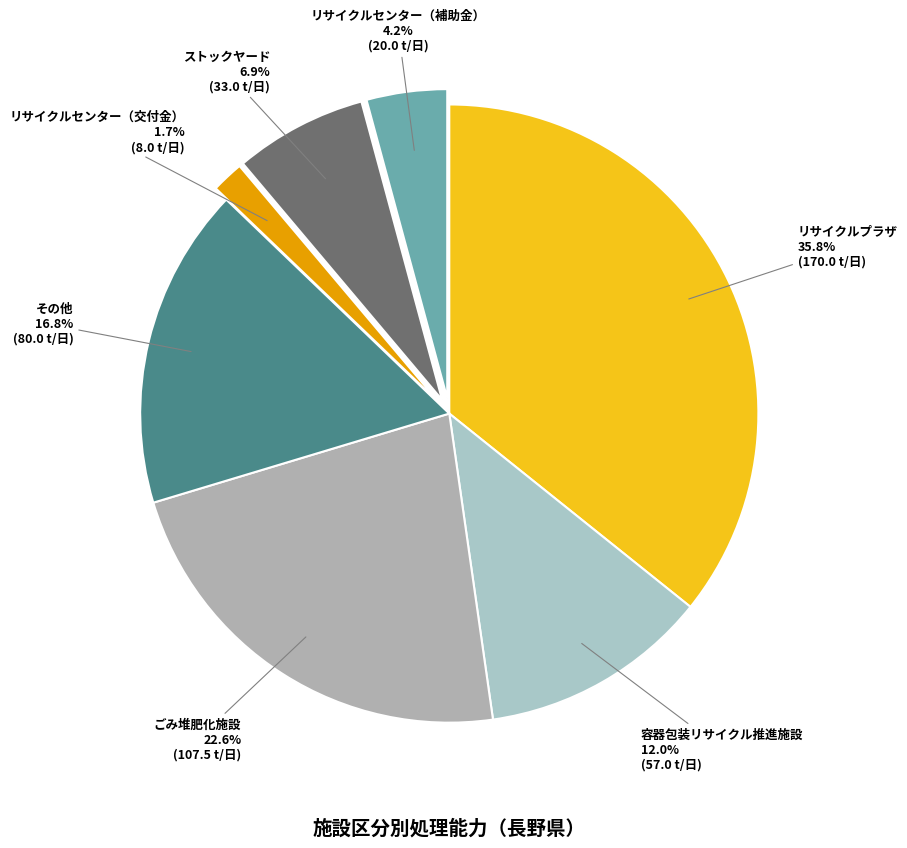

To the nearest percent, what percentage of the pie is リサイクルセンター（交付金）?

2%